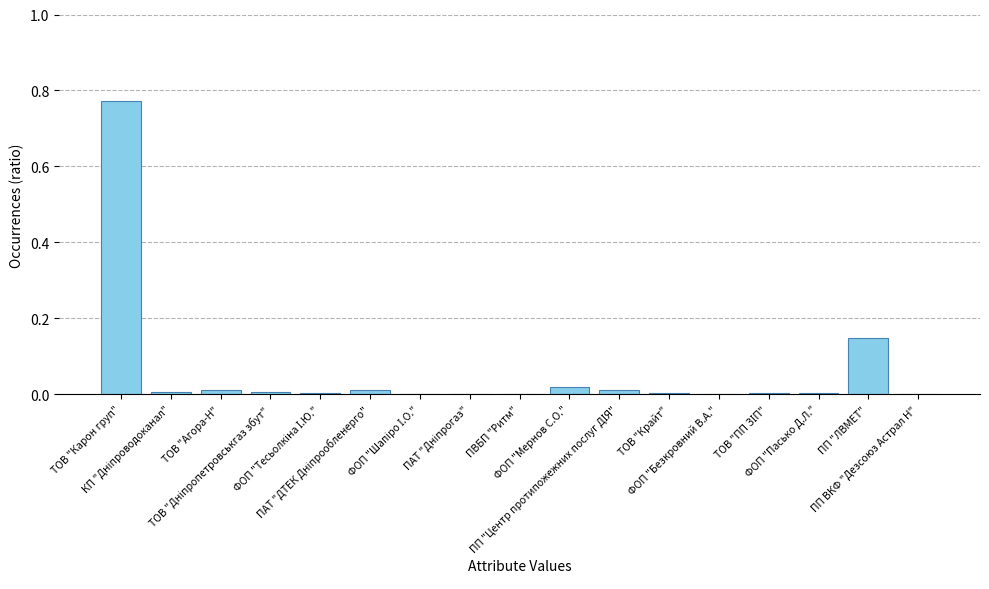

What is the sum of all values?

1.0